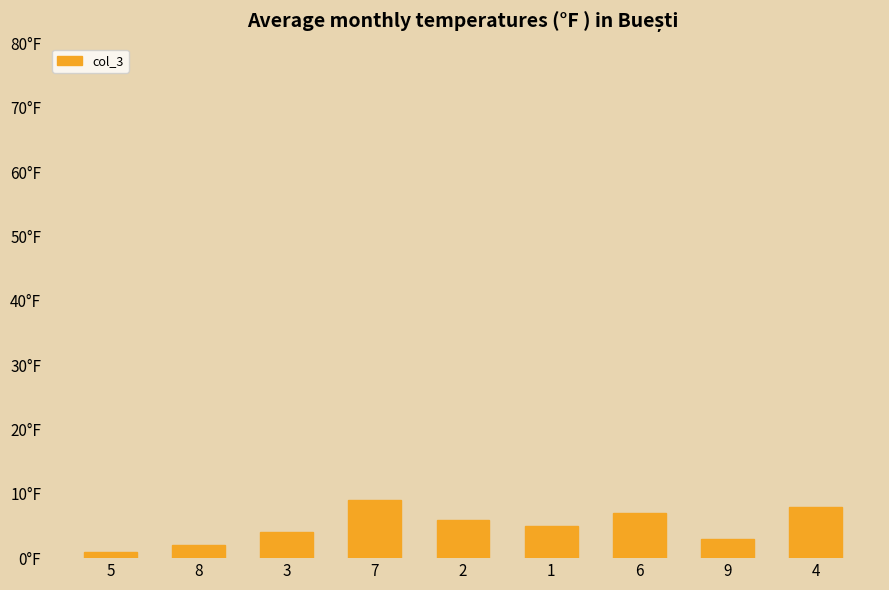

Is it true that the value at 2 is 9?

False